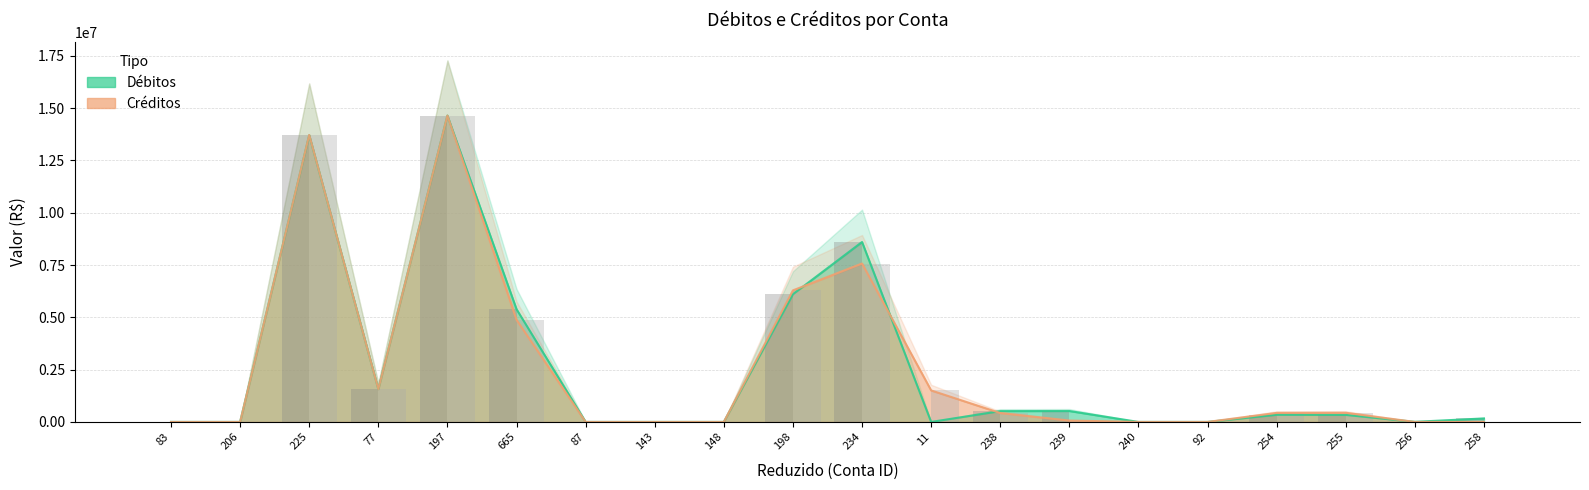

Reading left to right, list all the values displayed in this chart.

Débitos: 0.0	0.0	13707680.1	1569222.1	14645420.1	5387153.8	0.1	43.9	260.3	6104910.4	8600964.4	0.0	516666.7	522251.9	0.0	0.0	341613.6	336322.3	4832.9	167135.6
Créditos: 0.0	0.0	13718058.0	1569199.6	14645420.1	4880799.1	391.9	53.9	310.6	6288781.4	7572511.5	1505563.1	424957.5	65896.6	0.0	0.0	432024.9	437481.8	0.0	0.0